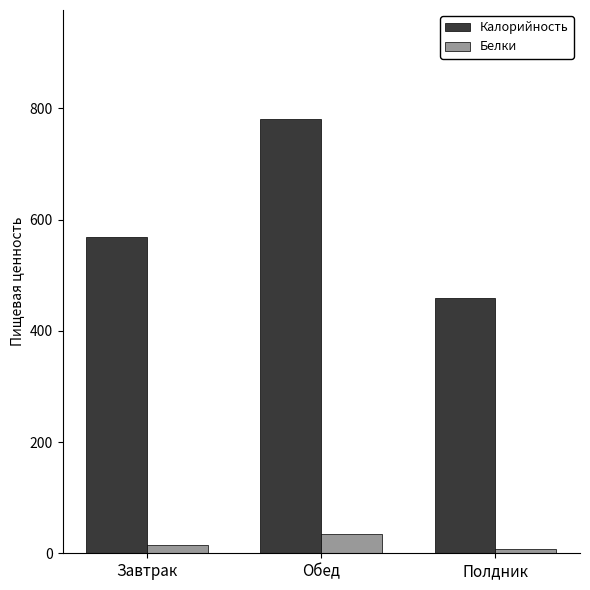

Reading left to right, extract all data points from this chart.

Калорийность: 567.9	781.4	458.4
Белки: 14.6	35.0	7.9